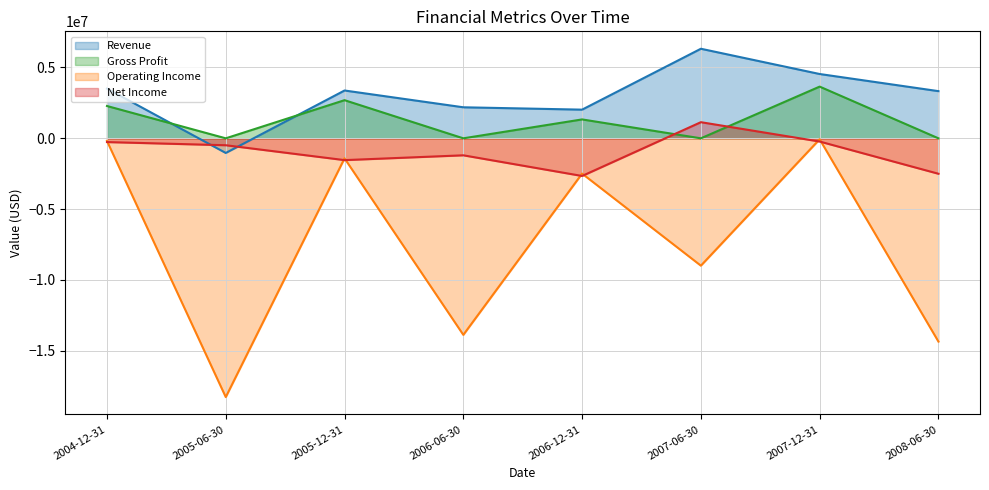

True or false: Revenue has a value of 2191031.8 at 2006-06-30.

True